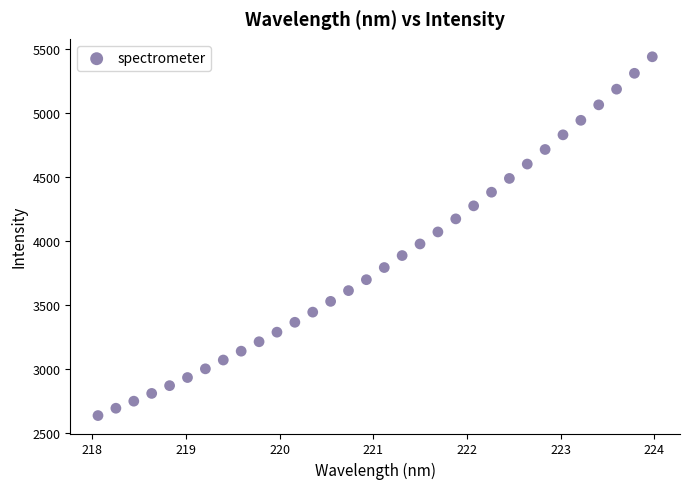

What is the range of X values (max minus min)?

5.9